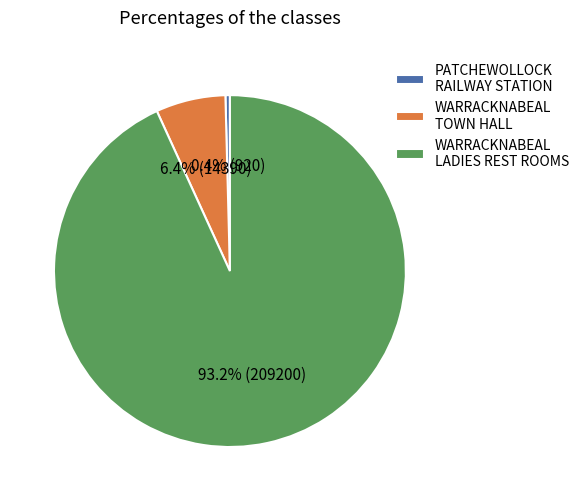

Count the number of slices in the pie.

3